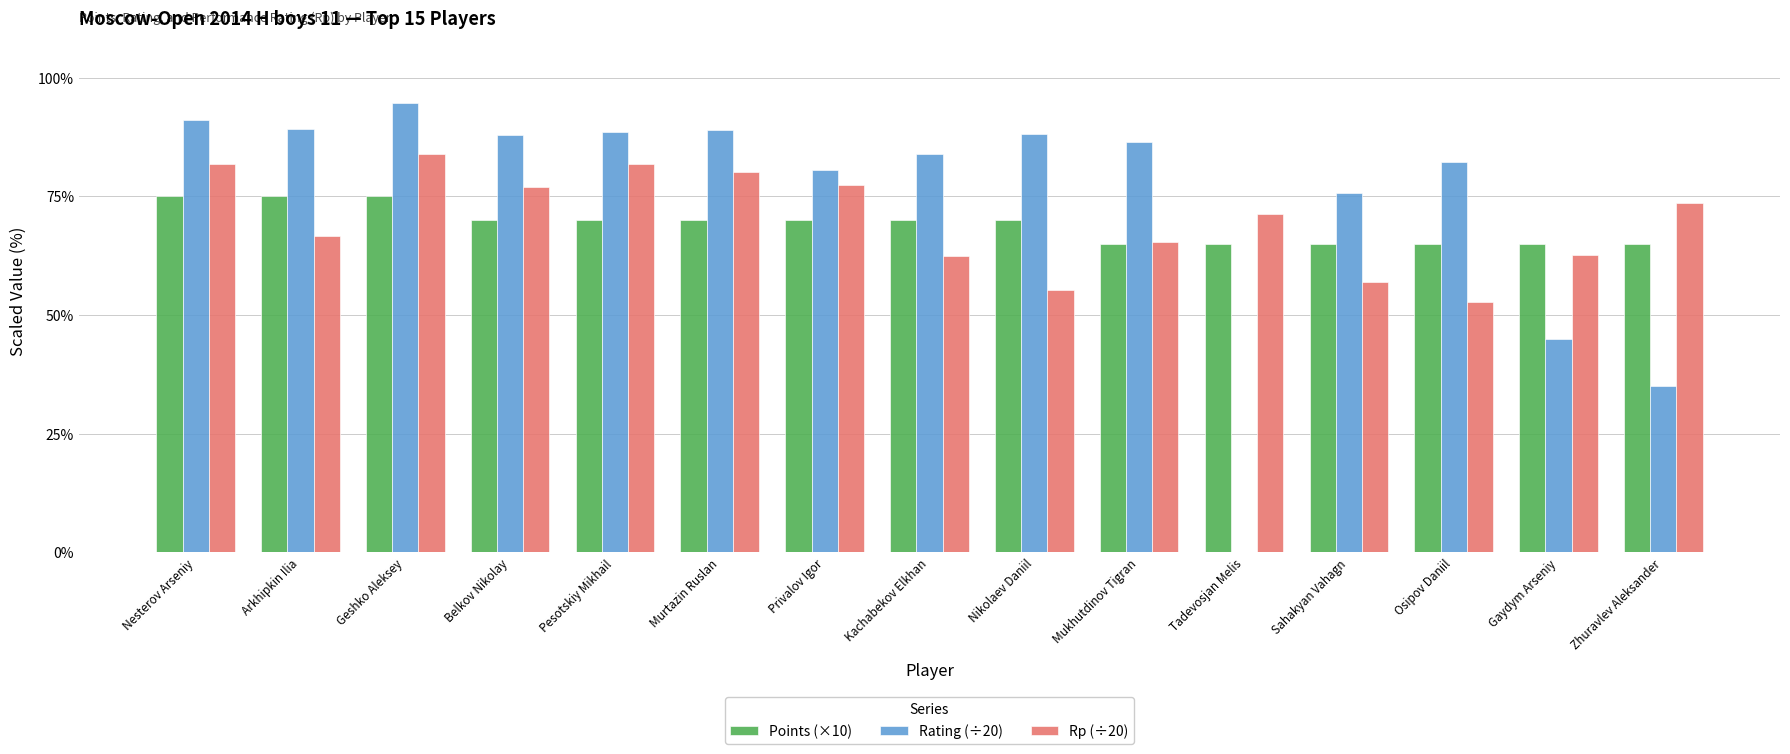

What are all the series names shown in the legend?

Points (×10), Rating (÷20), Rp (÷20)